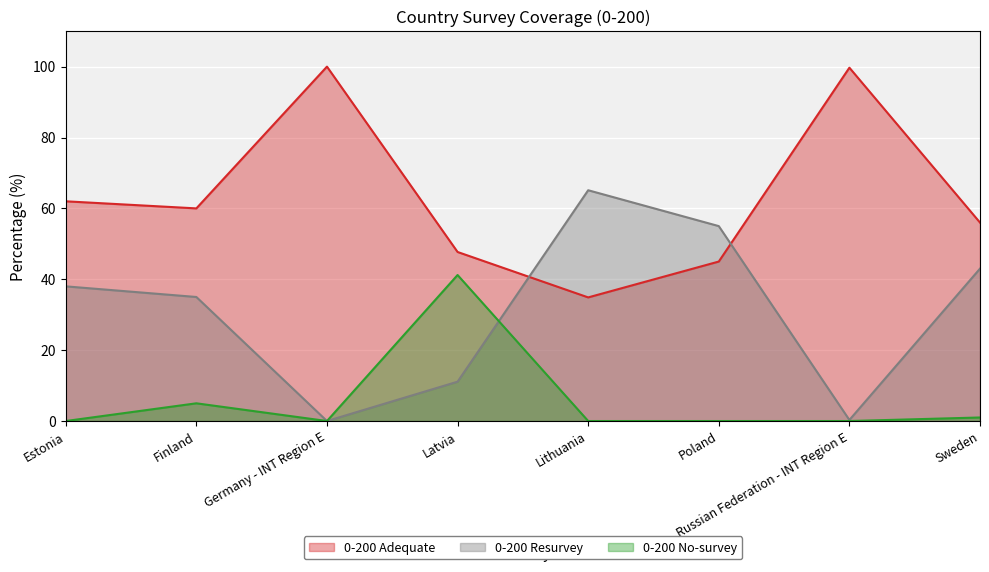

Count the number of data series in this chart.

3